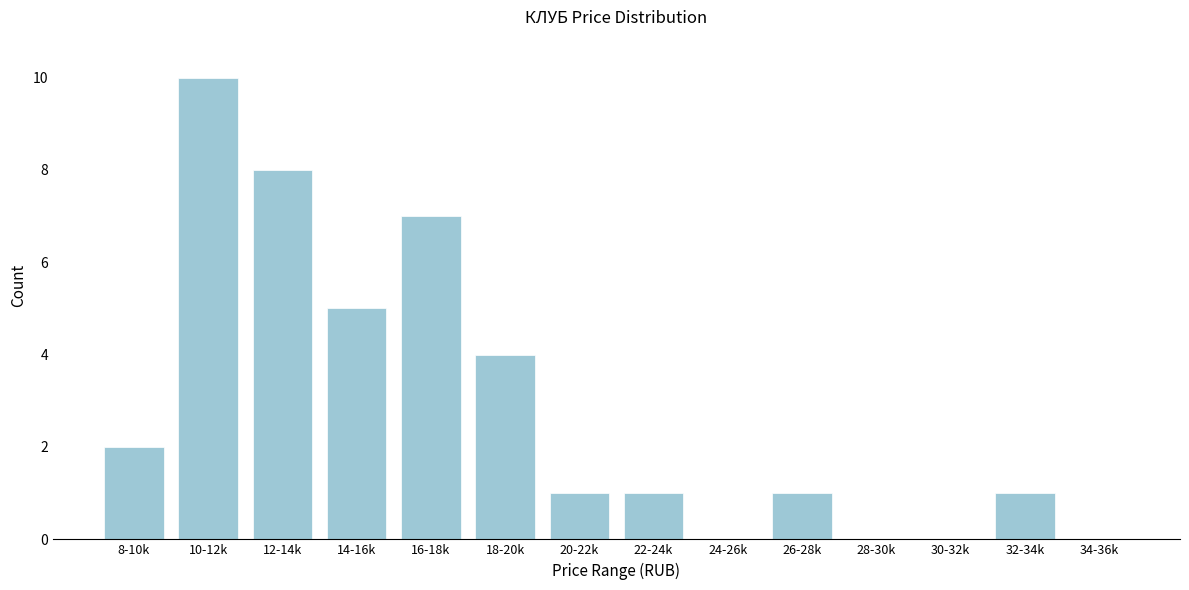

Reading right to left, extract all data points from this chart.

34-36k=0	32-34k=1	30-32k=0	28-30k=0	26-28k=1	24-26k=0	22-24k=1	20-22k=1	18-20k=4	16-18k=7	14-16k=5	12-14k=8	10-12k=10	8-10k=2